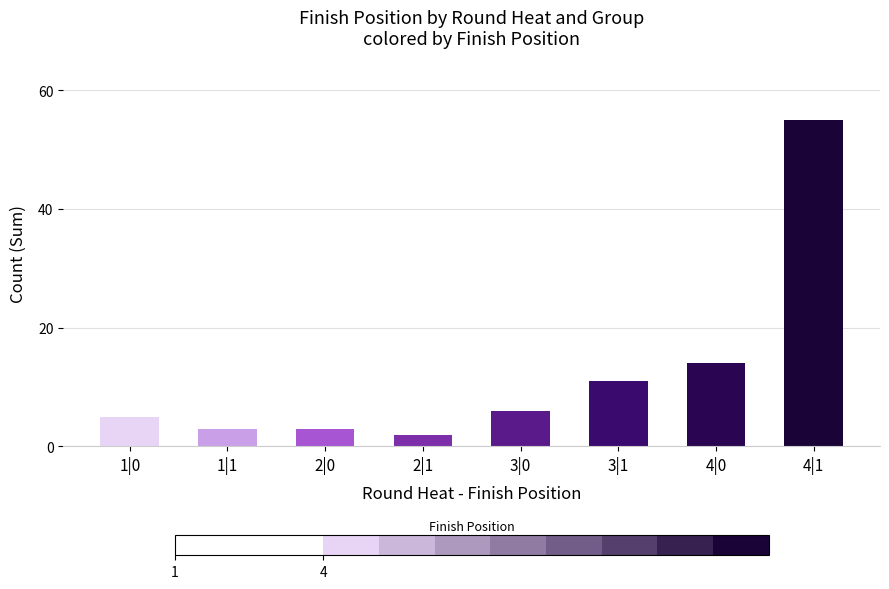

What position from the left is 4|0?

7